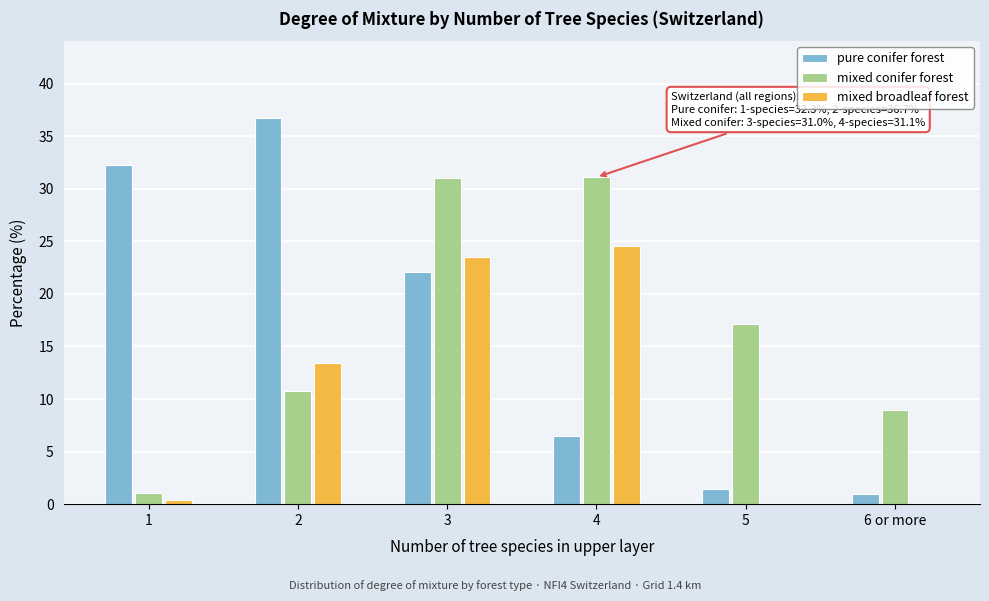

Between 3 and 4, which series saw the biggest shift?

pure conifer forest